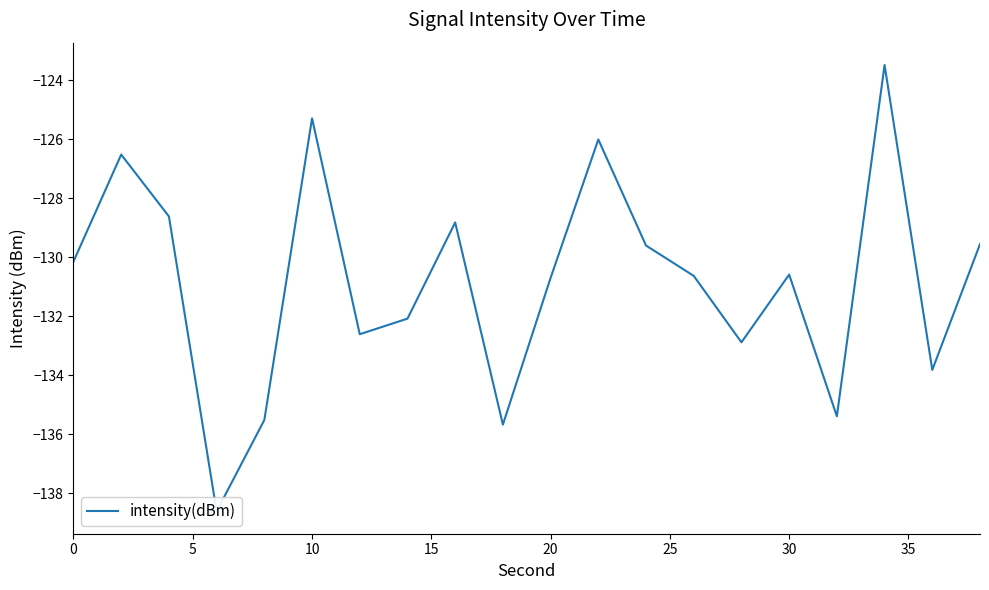

What is the greatest value displayed?

-123.5